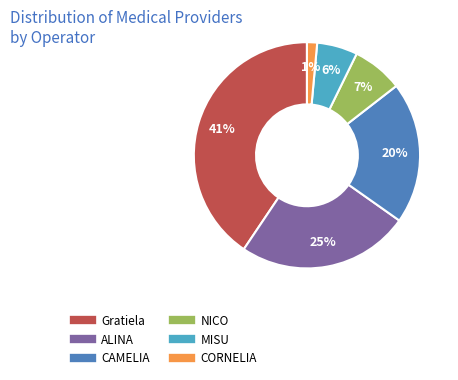

The MISU slice represents 20% of the pie. True or false?

False